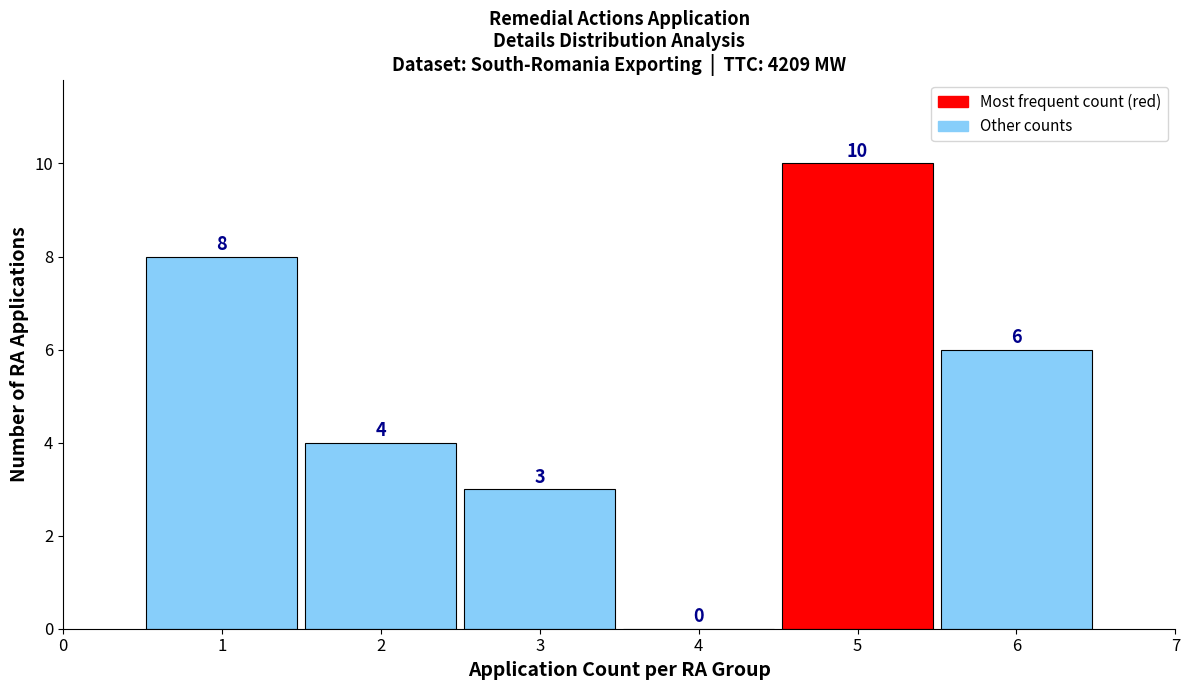

What is the height of the bar covering 0.5 to 1.5 on the x-axis?

8